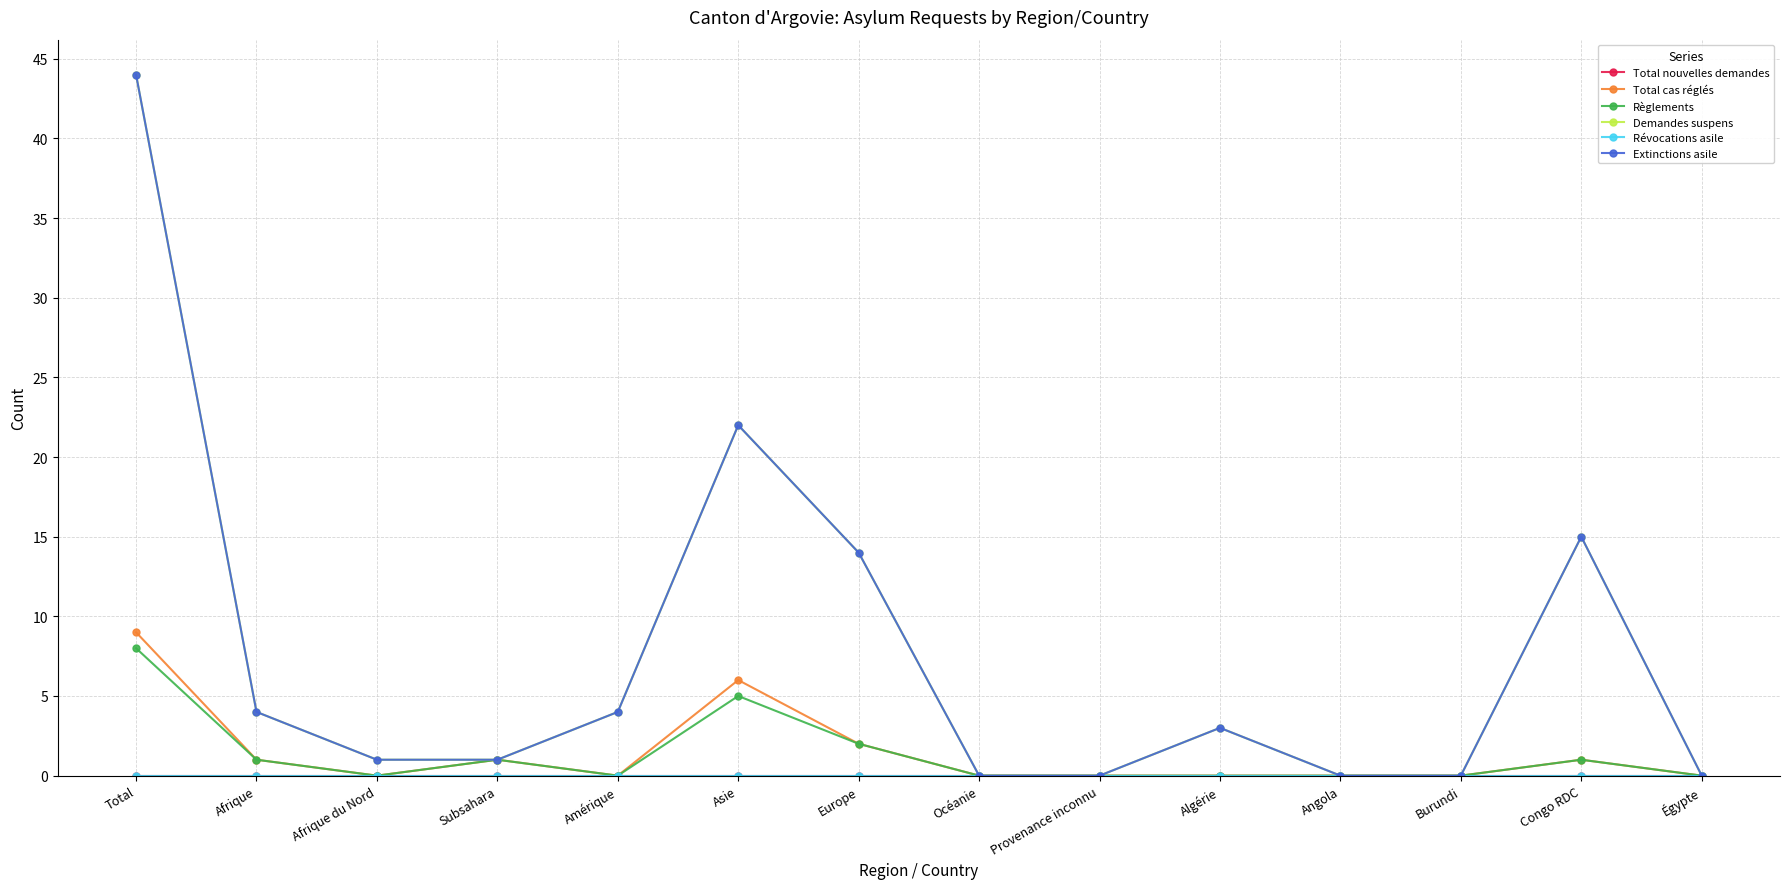

Is this an area chart (filled region under the line)?

No